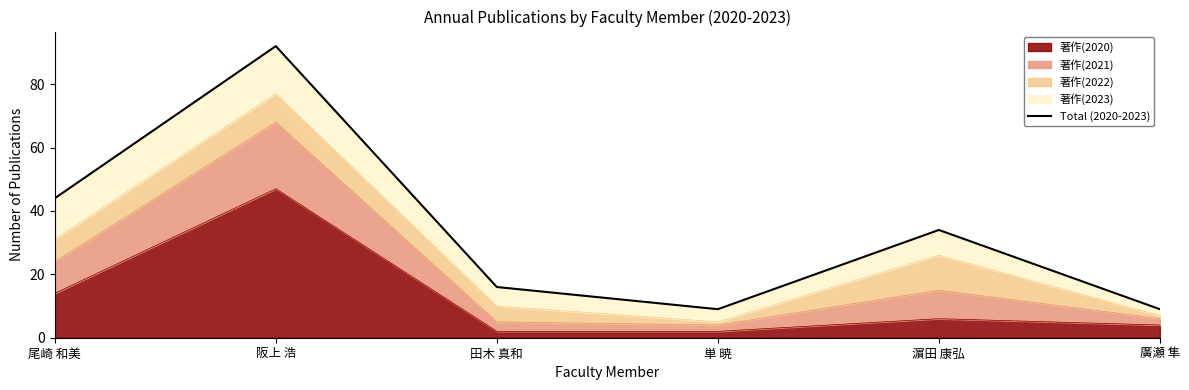

What is the sum of the values at 尾崎 和美 and 濵田 康弘?

78